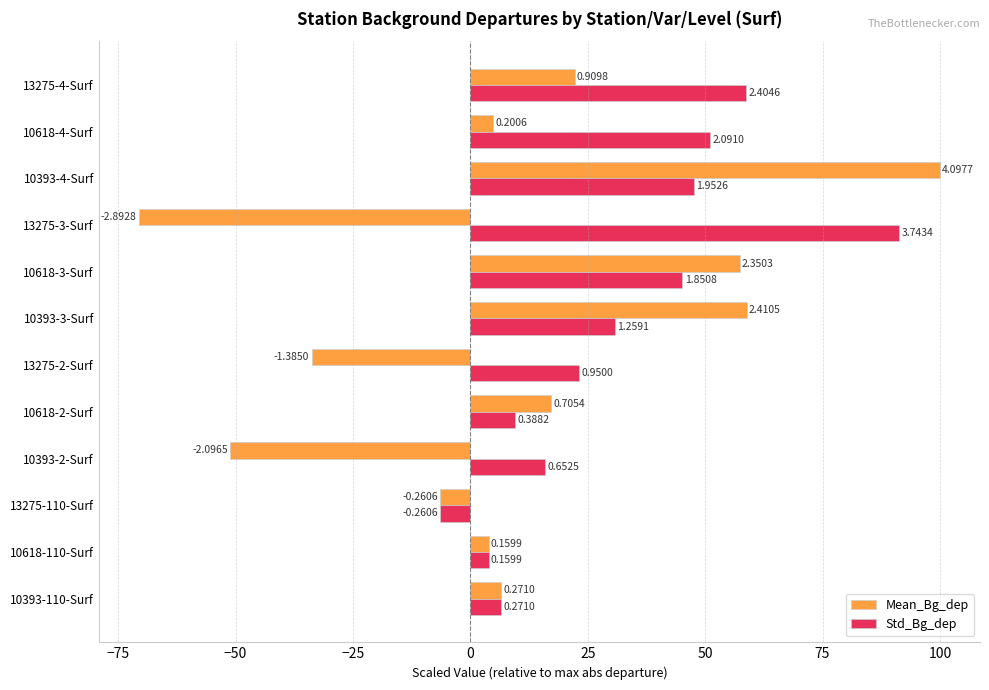

What are all the series names shown in the legend?

Mean_Bg_dep, Std_Bg_dep